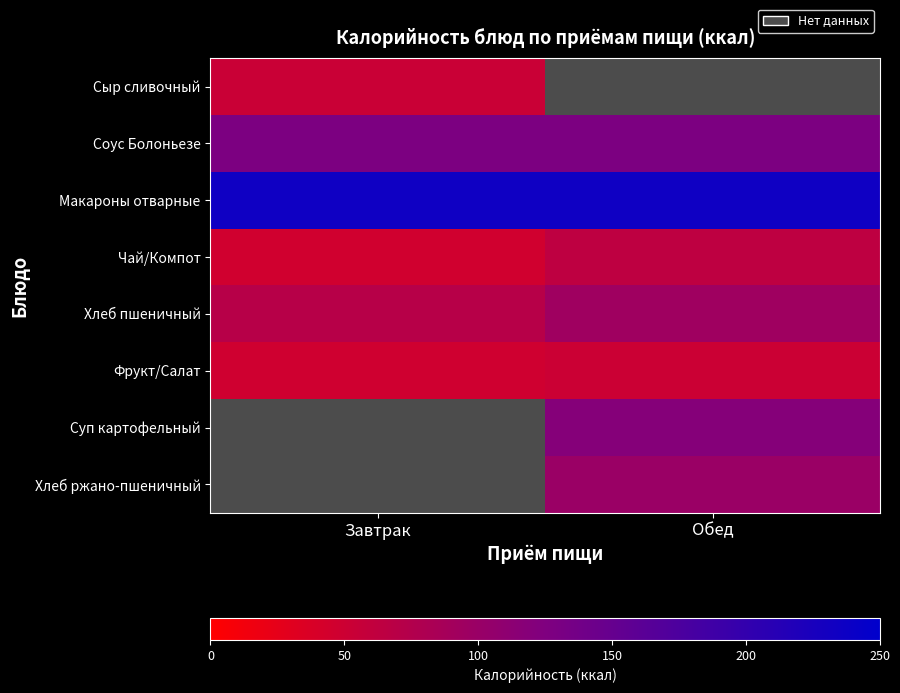

The Макароны отварные series shows 235.2 at Завтрак. True or false?

True